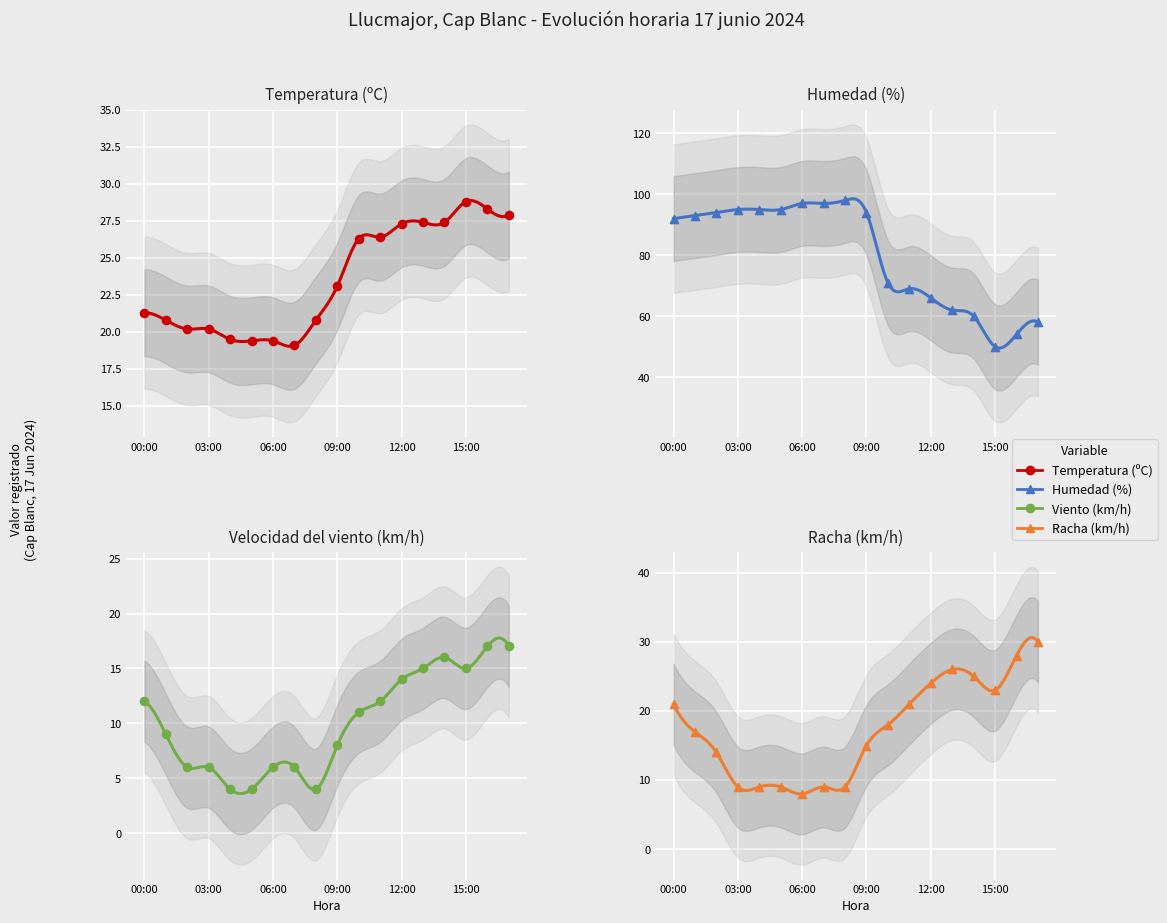

What is the total value across all series at 16:00?

127.3